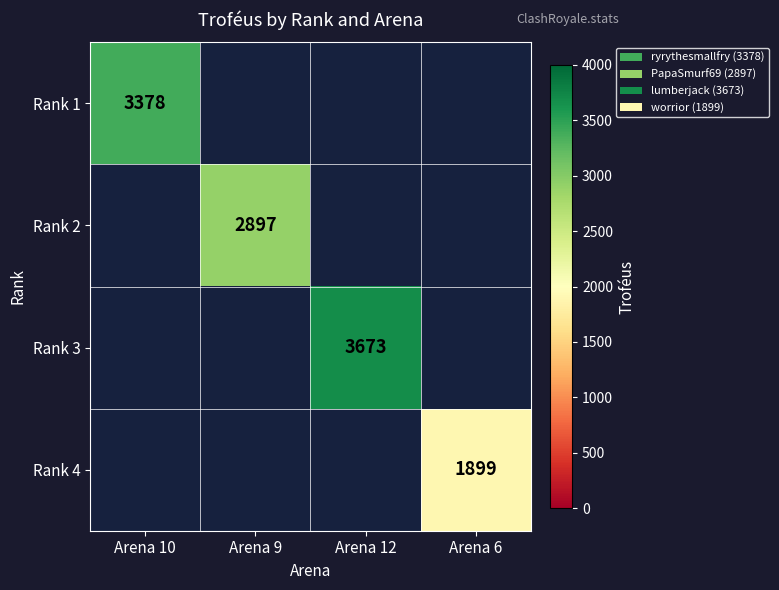

What is the smallest value displayed?

1899.0